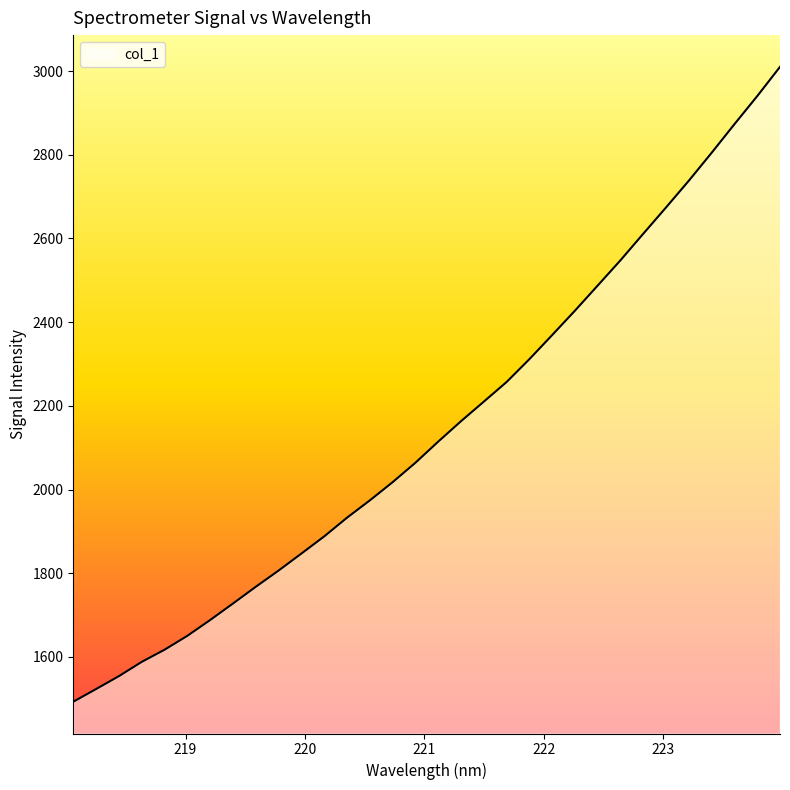

Is this an area chart (filled region under the line)?

No